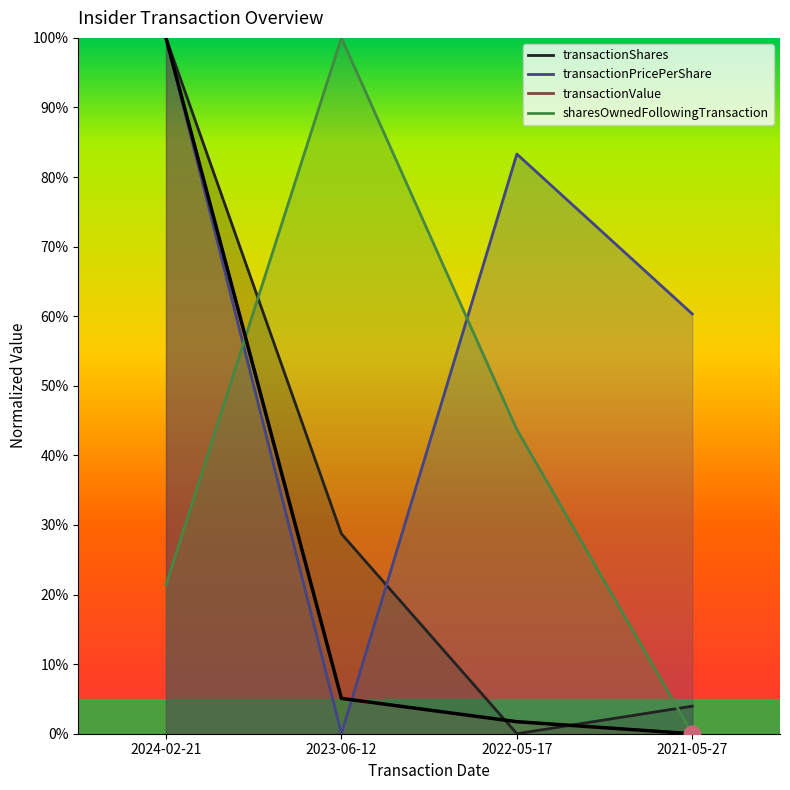

How many lines are shown in the chart?

4